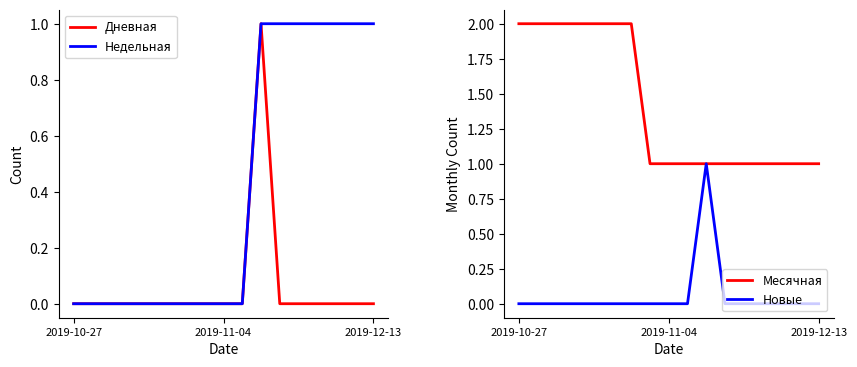

Reading right to left, transcribe all the data shown in this chart.

Дневная: 0	0	0	0	0	0	1	0	0	0	0	0	0	0	0	0	0
Недельная: 1	1	1	1	1	1	1	0	0	0	0	0	0	0	0	0	0
Месячная: 1	1	1	1	1	1	1	1	1	1	2	2	2	2	2	2	2
Новые: 0	0	0	0	0	0	1	0	0	0	0	0	0	0	0	0	0